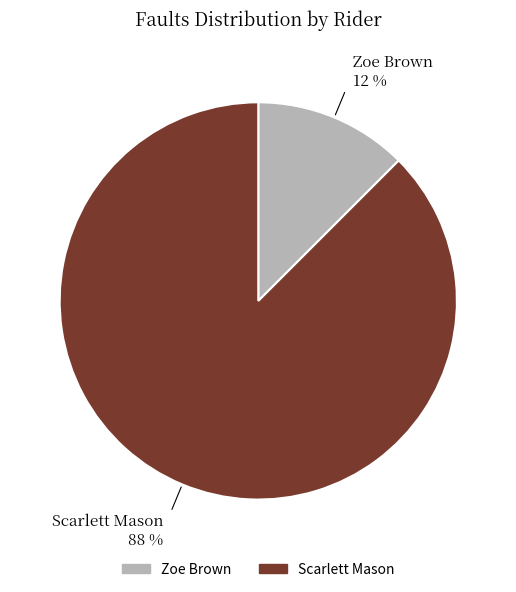

Count the number of slices in the pie.

2